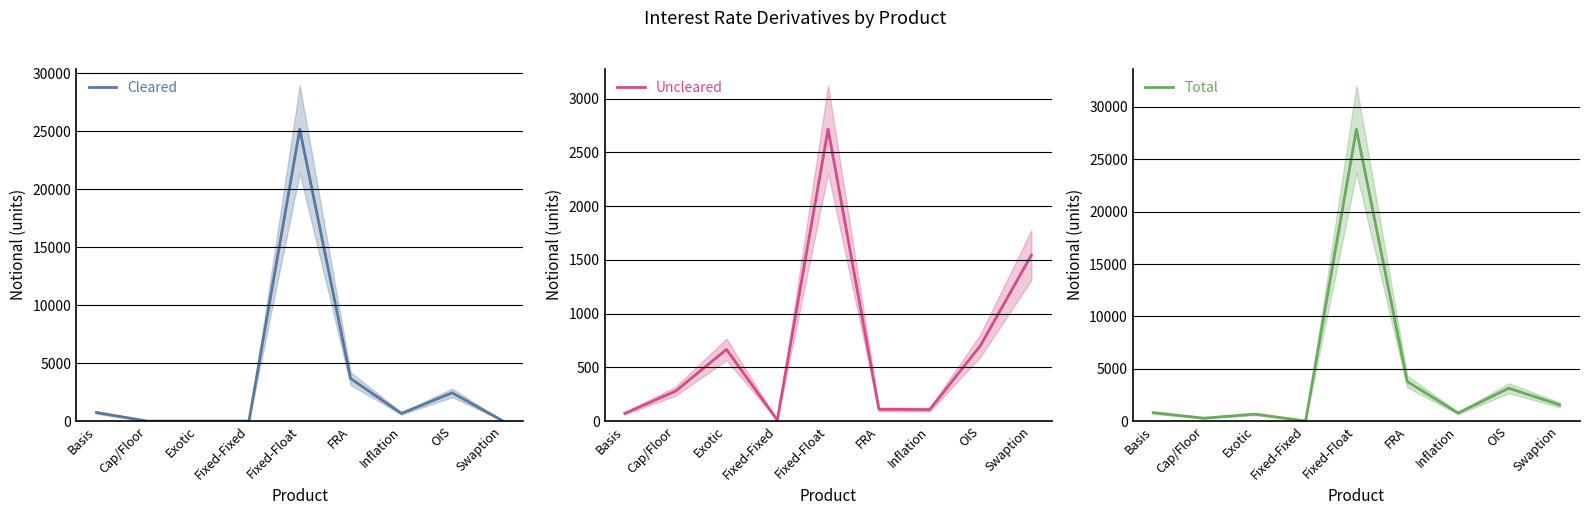

What position from the right is Cap/Floor?

8